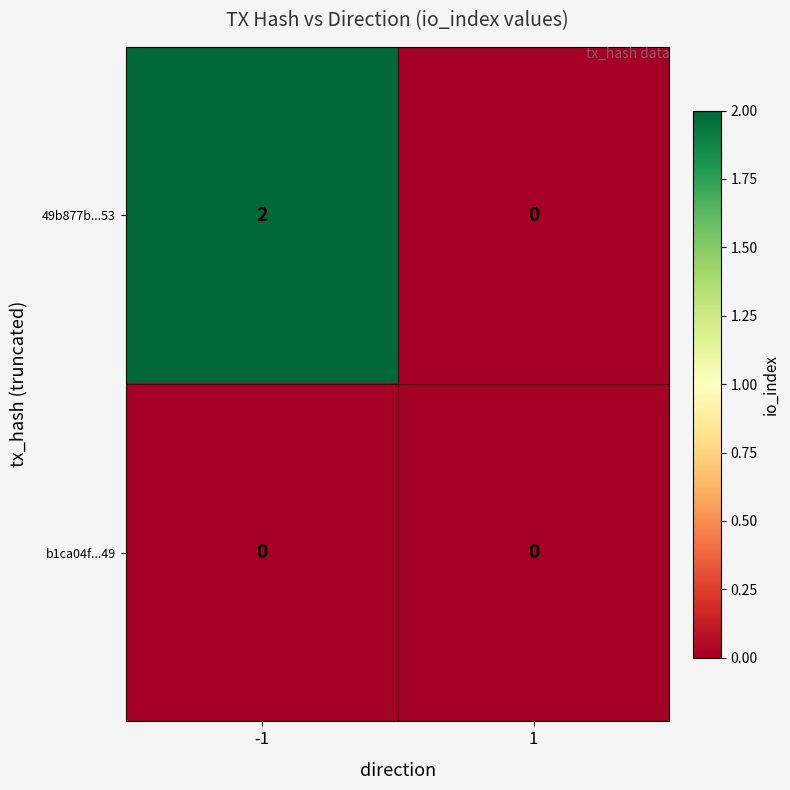

Which series has the largest total across all categories?

49b877b...53